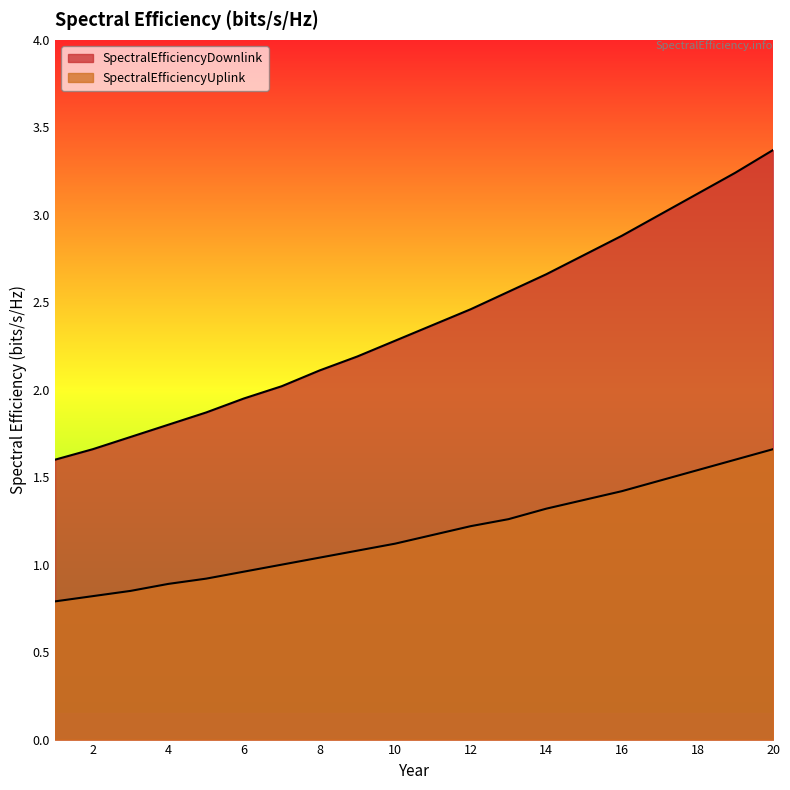

What is the minimum value for SpectralEfficiencyDownlink?

1.6